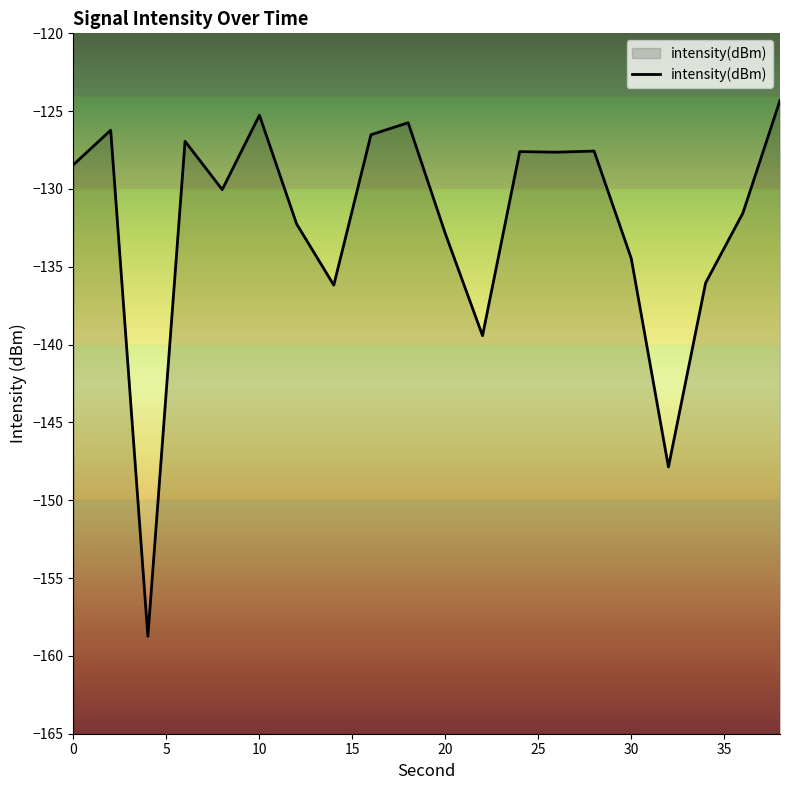

True or false: the data has more than 2 interior local peaks.

True